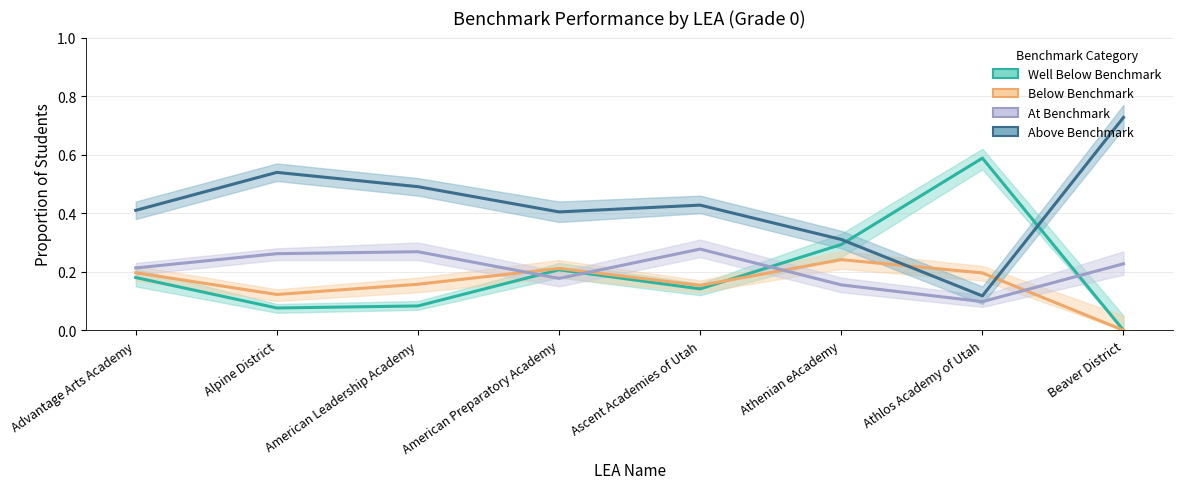

What is the label of the 5th point from the left?

Ascent Academies of Utah